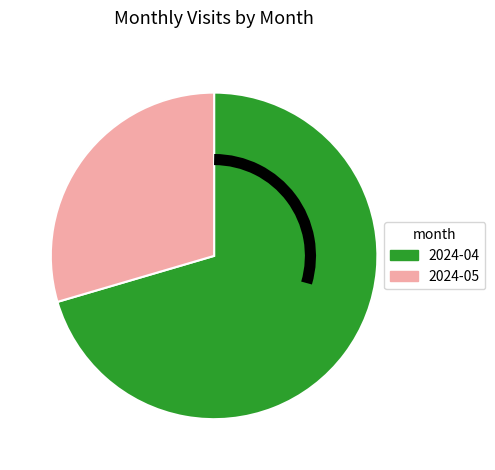

Between 2024-05 and 2024-04, which is larger?

2024-04